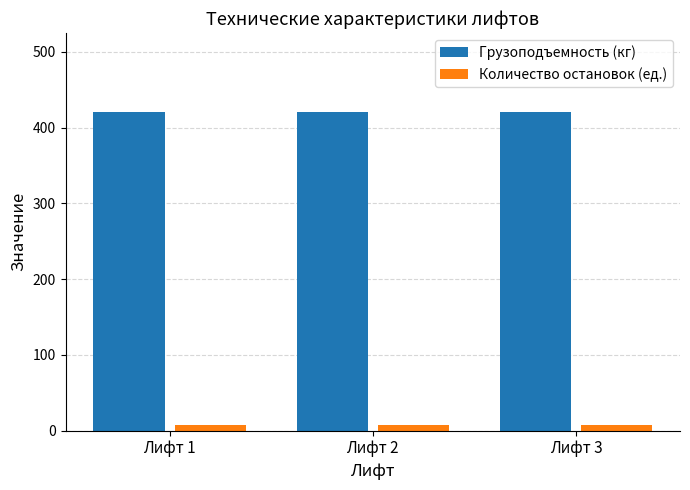

What is the sum of all Количество остановок (ед.) values?

24